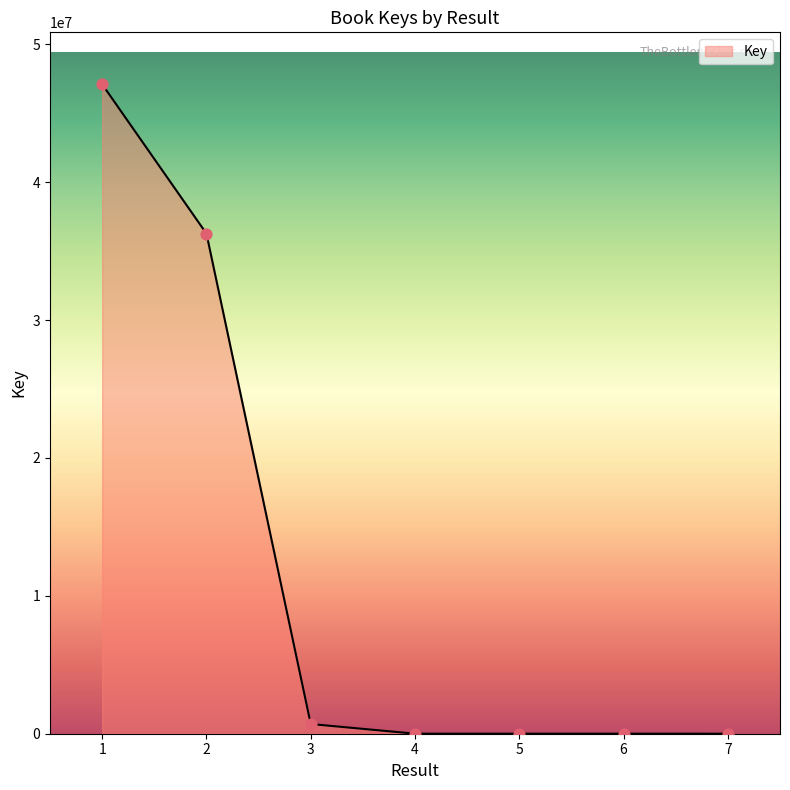

What is the change in value from 5 to 6?

+1250